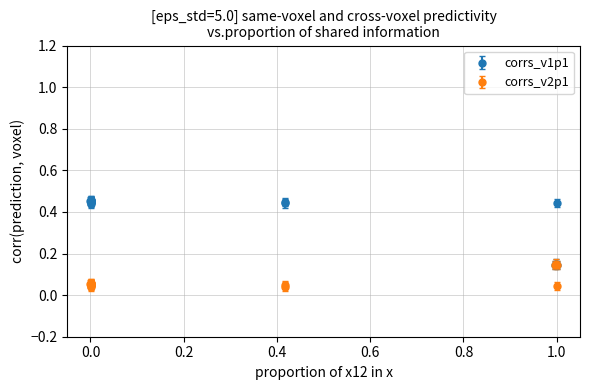

Which series has the widest spread of values?

corrs_v1p1